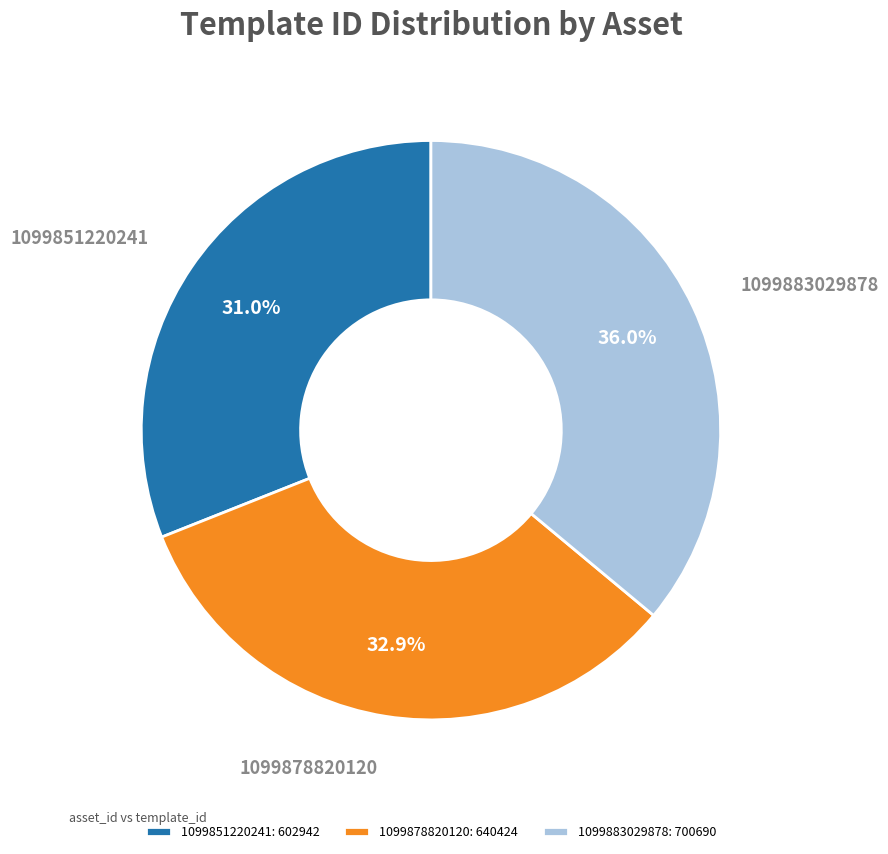

To the nearest percent, what is the average slice percentage?

33%